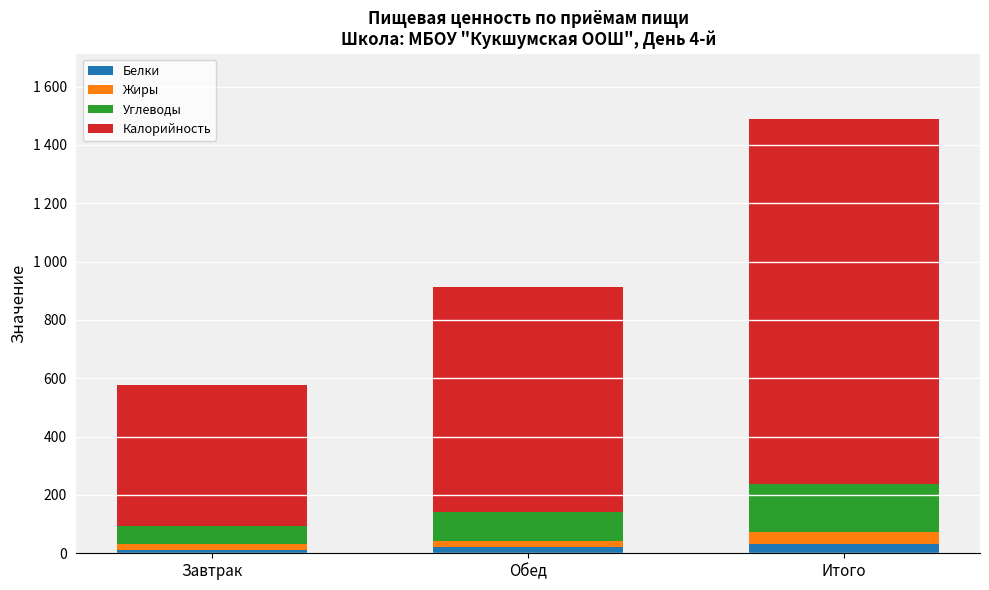

Does the chart contain stacked bars?

Yes